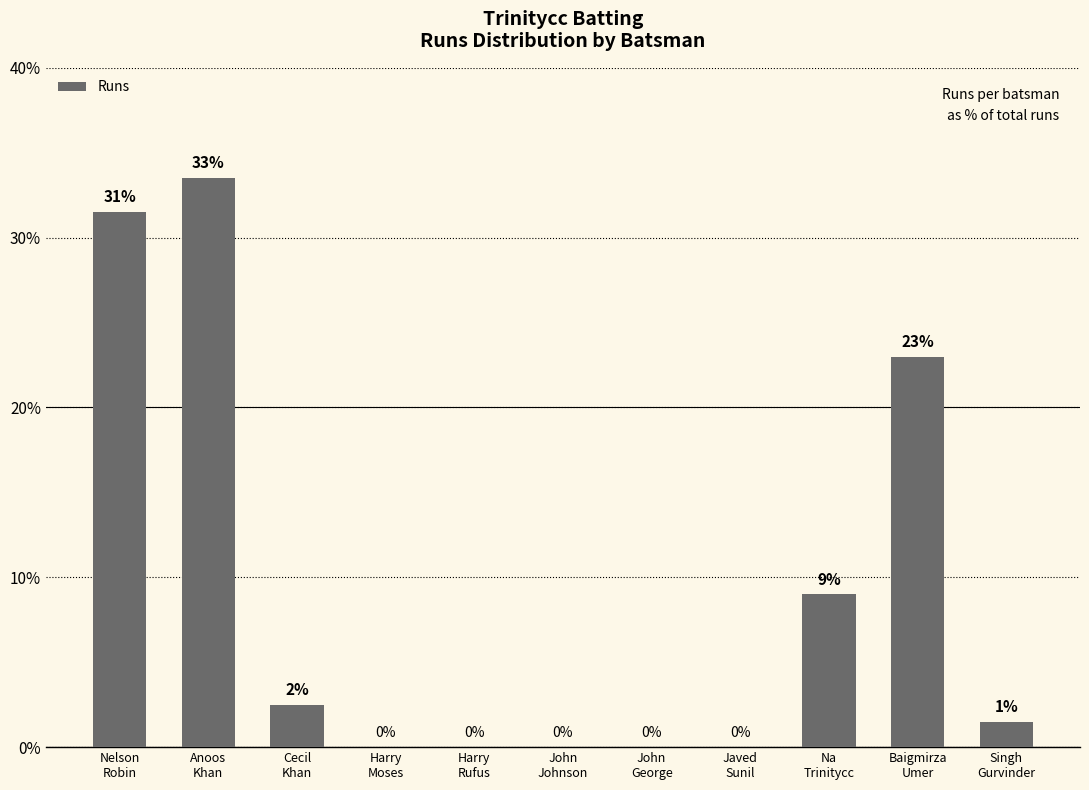

Are the bars horizontal?

No